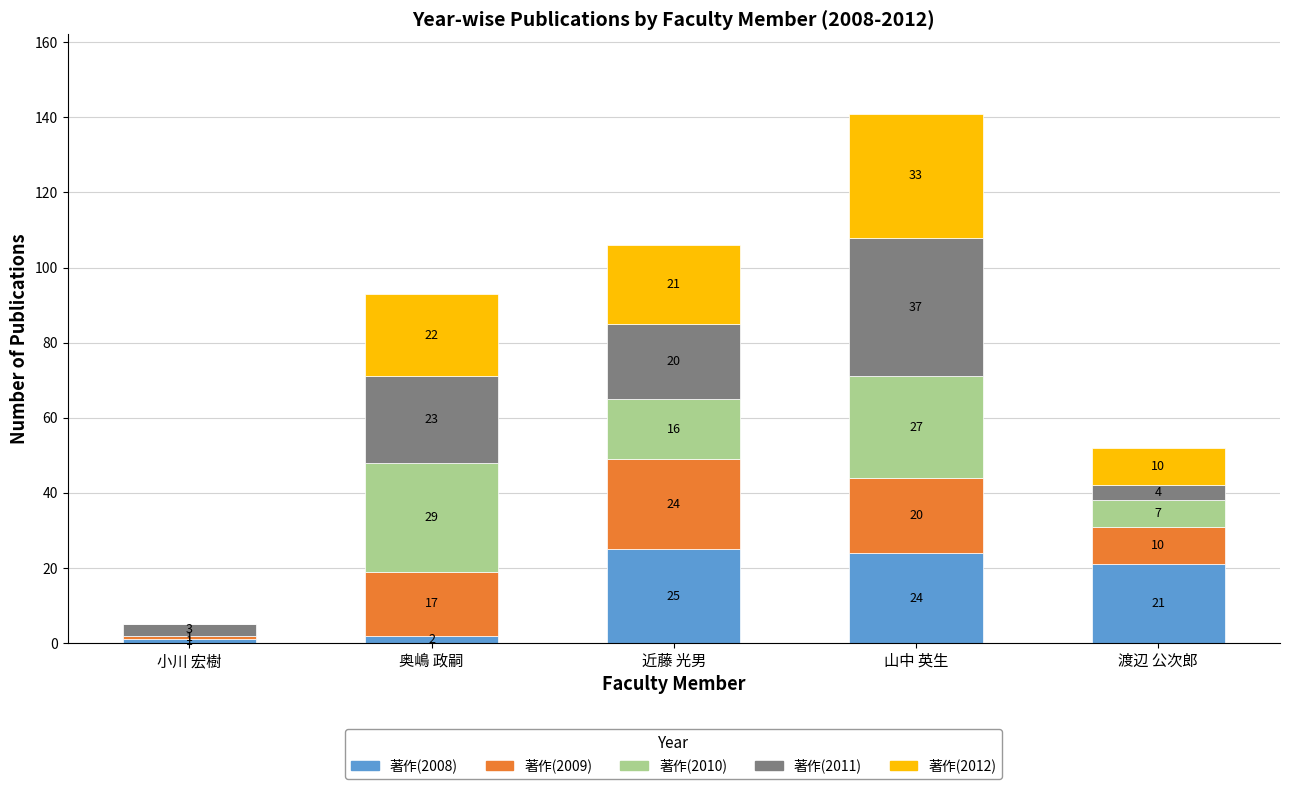

Which category has the highest value in the 著作(2008) series?

近藤 光男